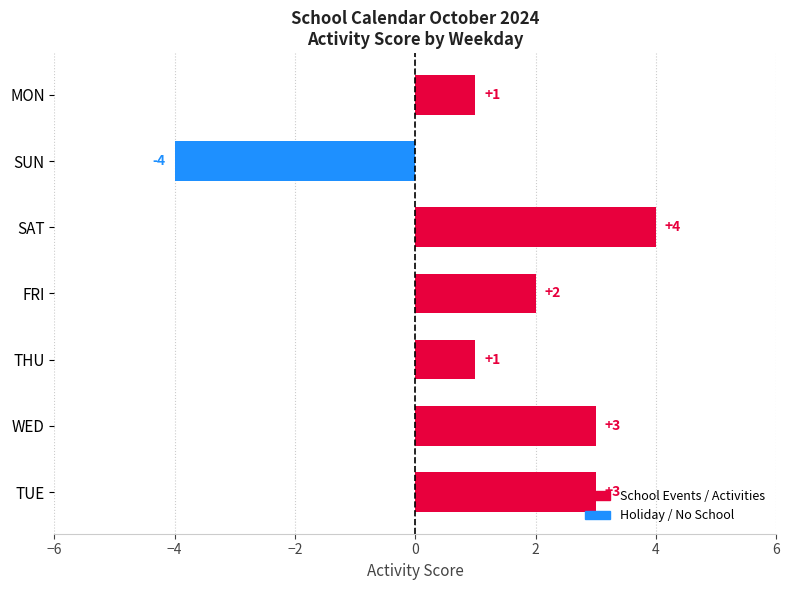

How many values are below 2?

3